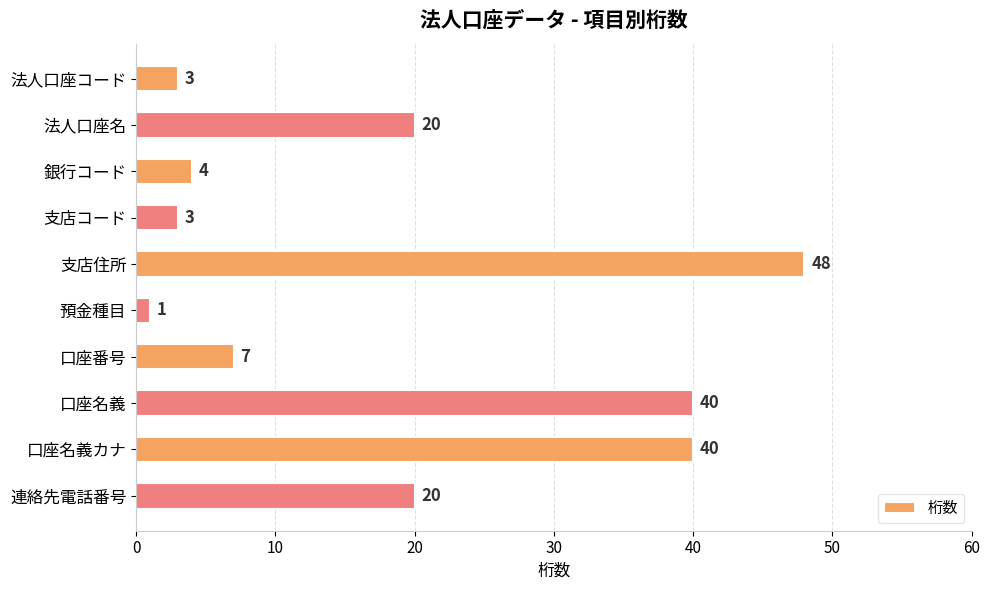

What is the smallest value displayed?

1